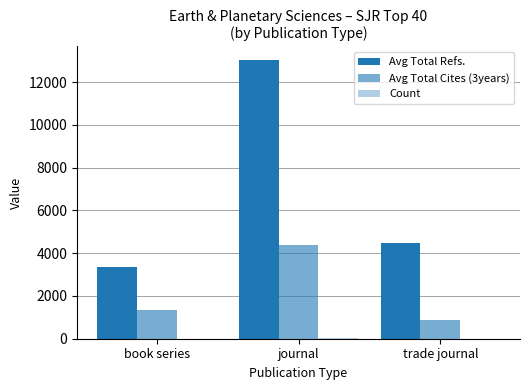

What is the total value across all series at trade journal?

5394